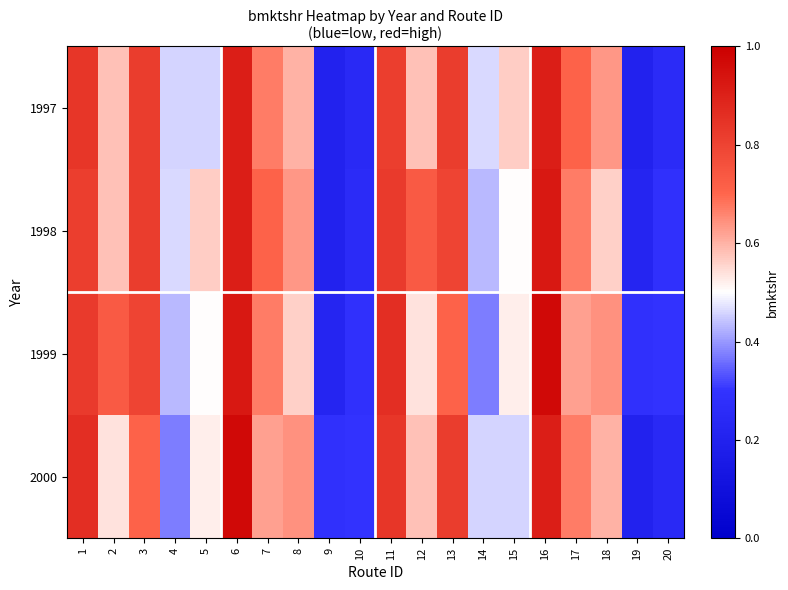

At 17, list the series in order from largest to smallest.

1997, 1998, 2000, 1999